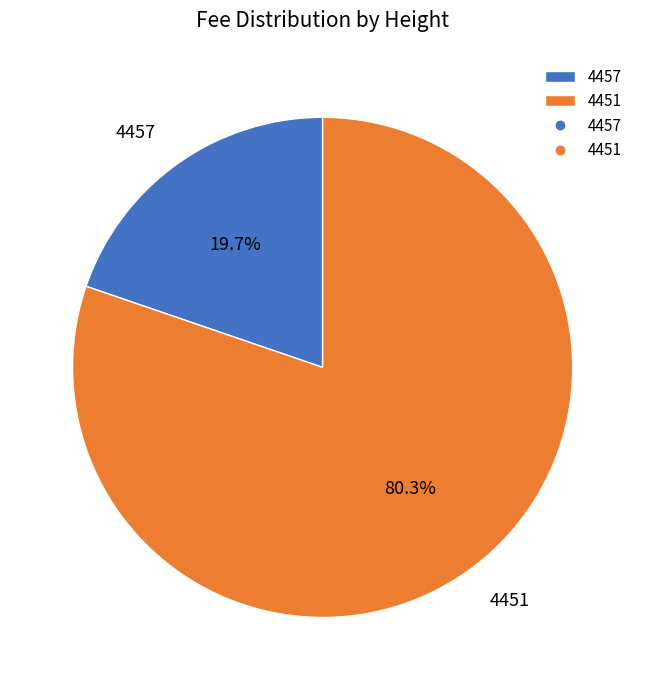

True or false: 4457 accounts for 20% of the total.

True